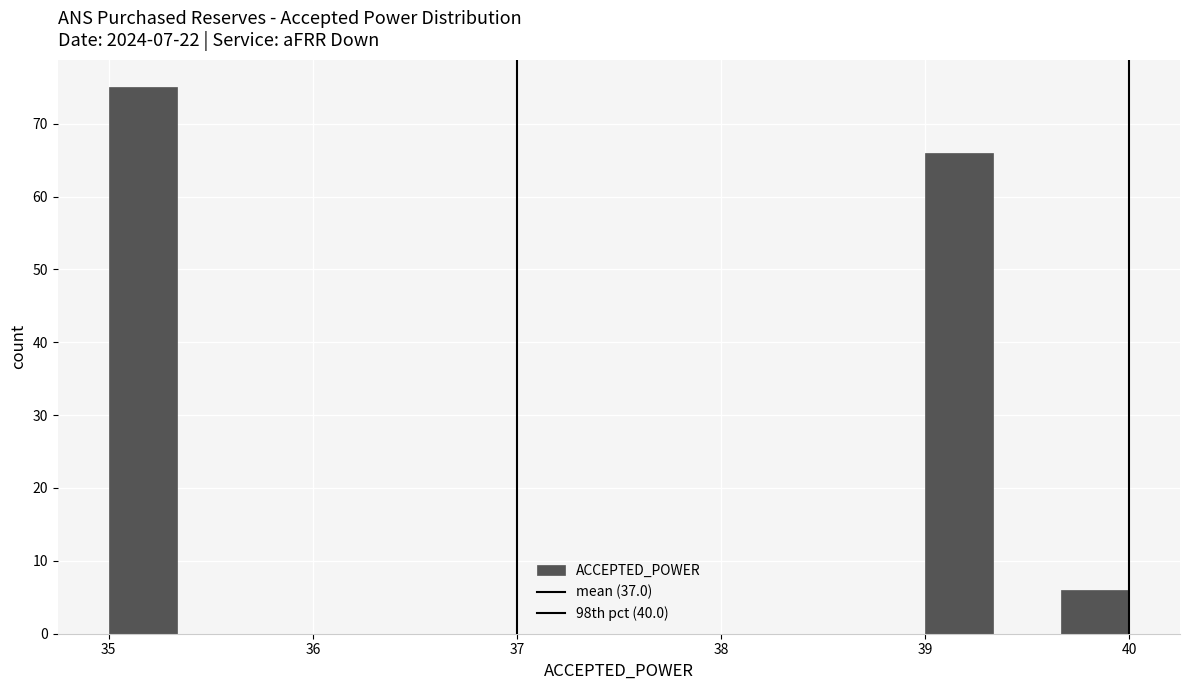

Around what value on the x-axis is the tallest bar? Give the approximate position of its centre, as read against the axis.

35.2